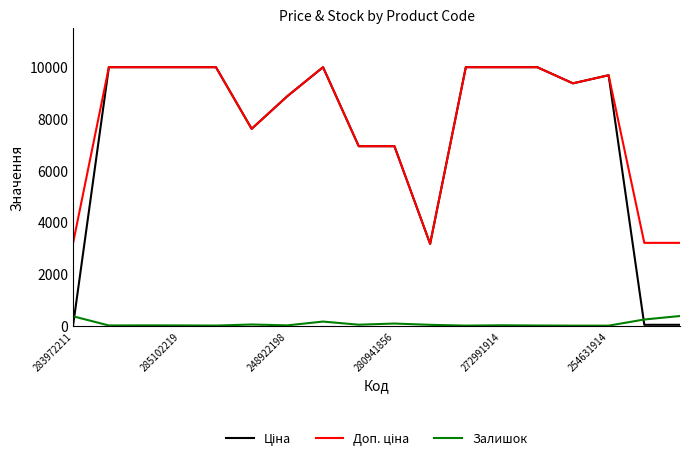

How many lines are shown in the chart?

3